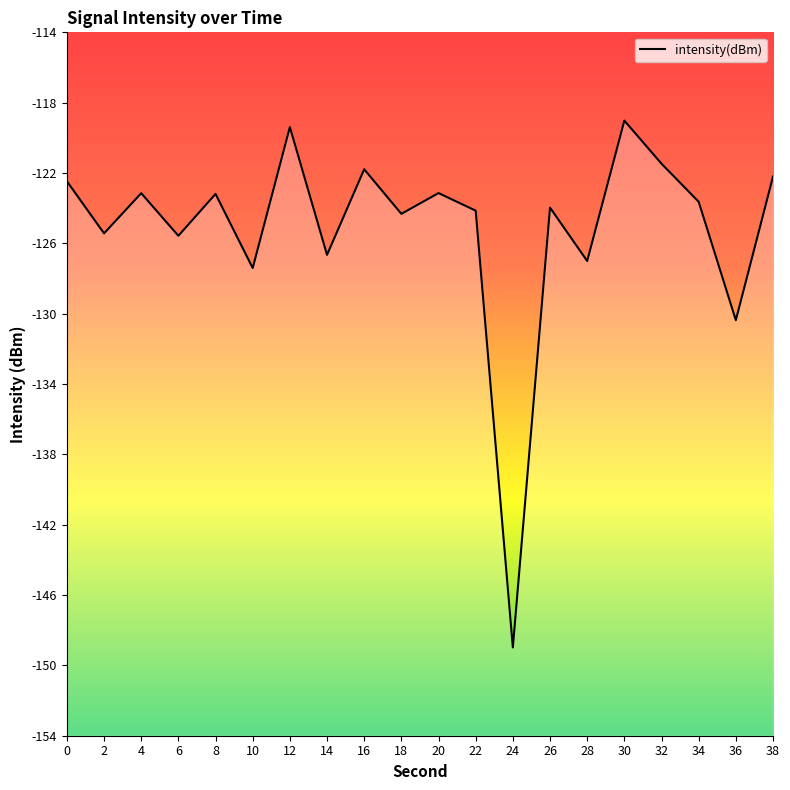

True or false: the data shows -124.2 at 26.

True